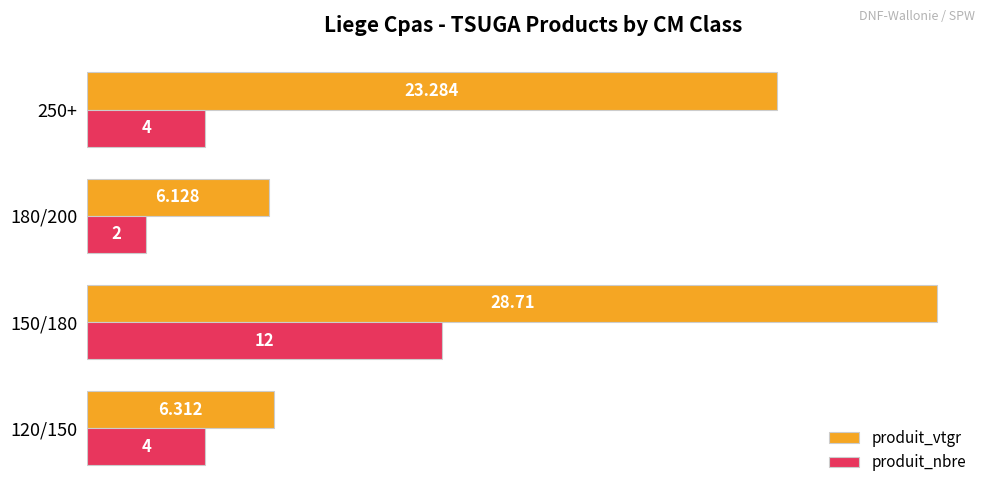

Which series has the largest total across all categories?

produit_vtgr